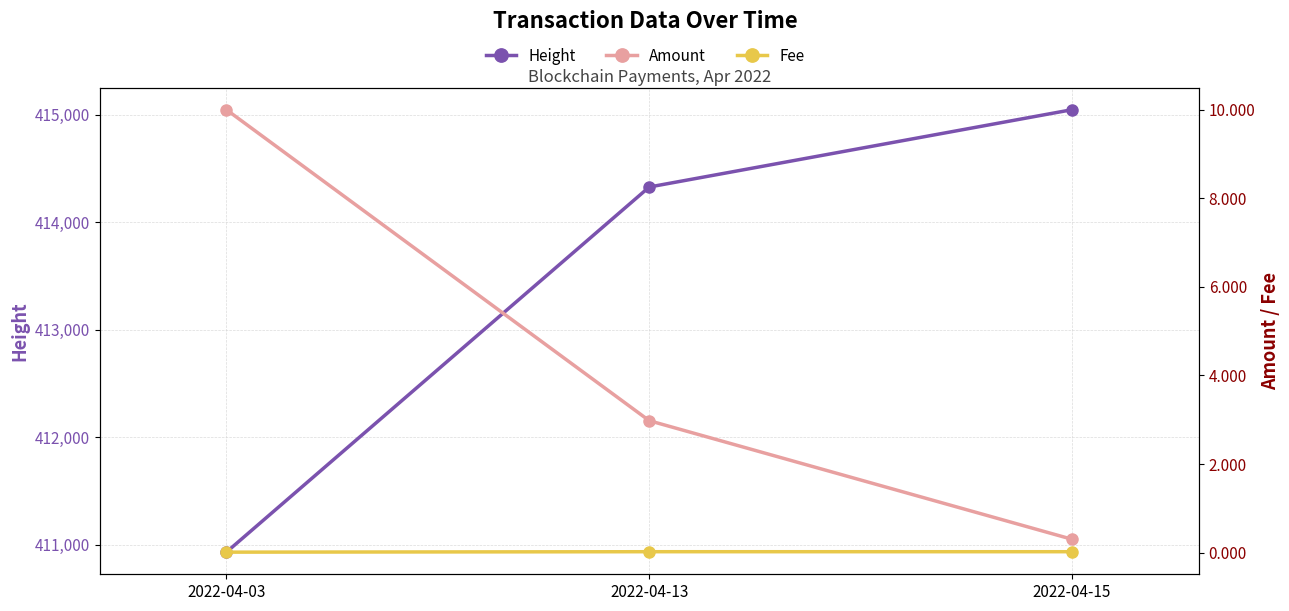

Reading left to right, extract all data points from this chart.

Height: 410929.0	414329.0	415049.0
Amount: 10.0	3.0	0.3
Fee: 0.0	0.0	0.0